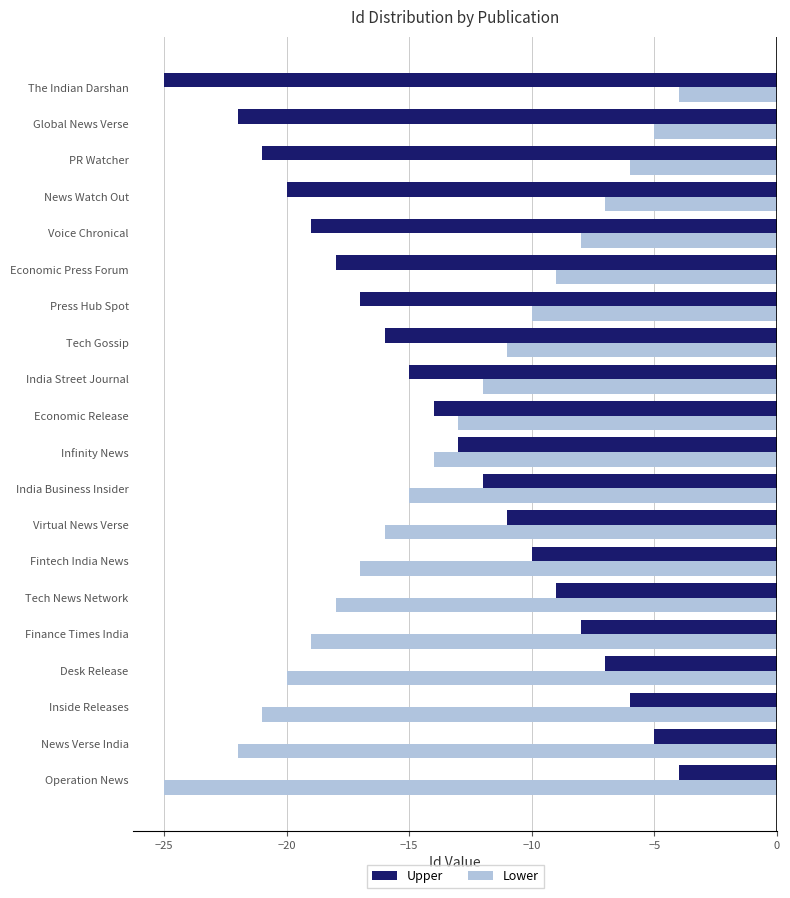

Rank the series at Press Hub Spot from lowest to highest value.

Upper, Lower